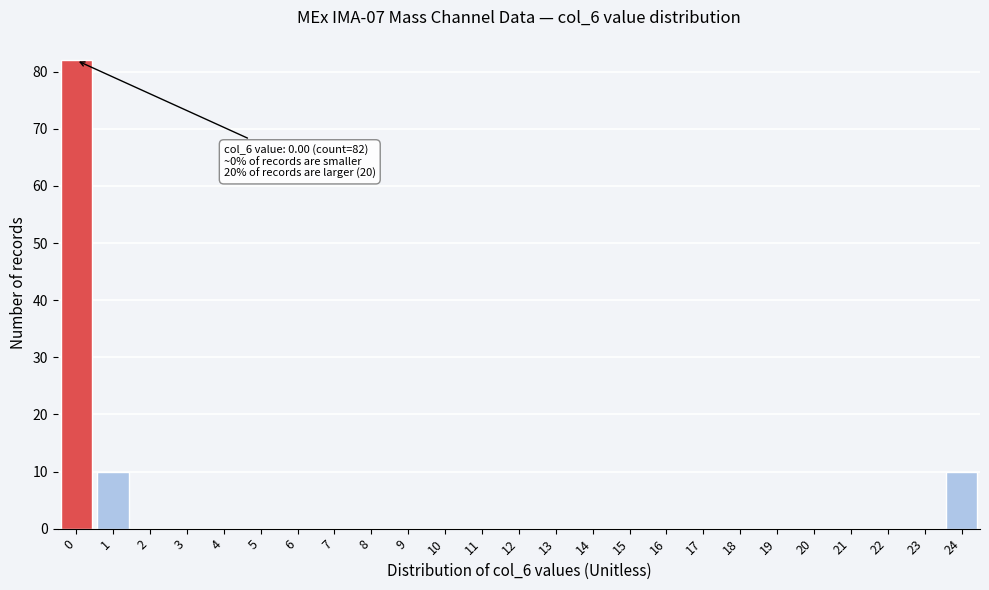

Reading right to left, list all the values displayed in this chart.

24=10	23=0	22=0	21=0	20=0	19=0	18=0	17=0	16=0	15=0	14=0	13=0	12=0	11=0	10=0	9=0	8=0	7=0	6=0	5=0	4=0	3=0	2=0	1=10	0=82